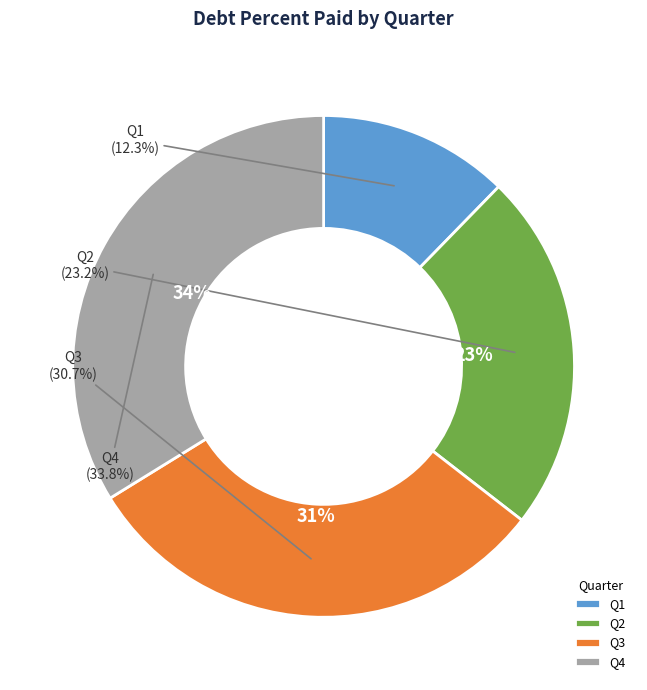

Does any single category account for the majority?

No